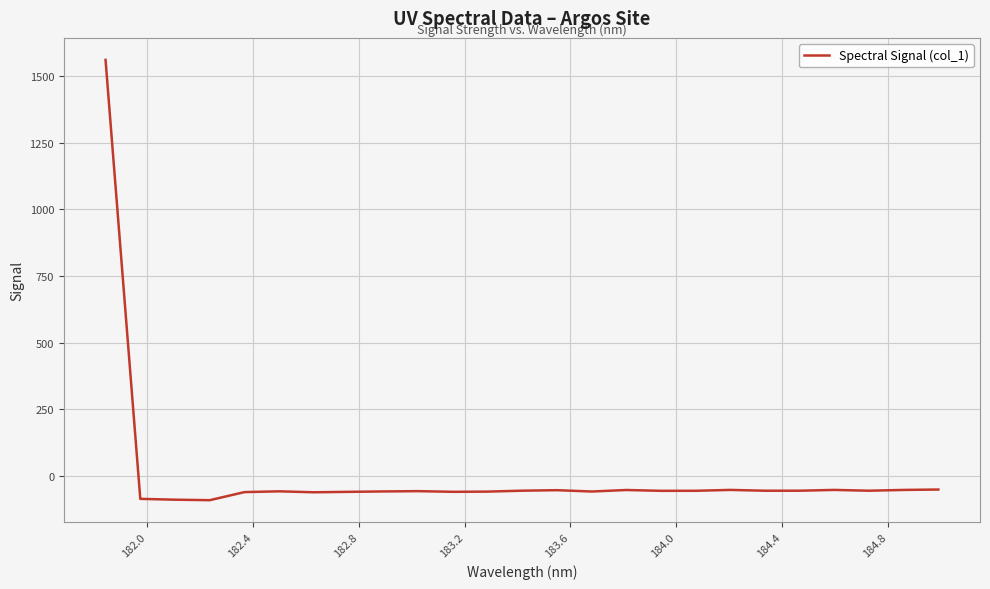

What is the average value?

3.5